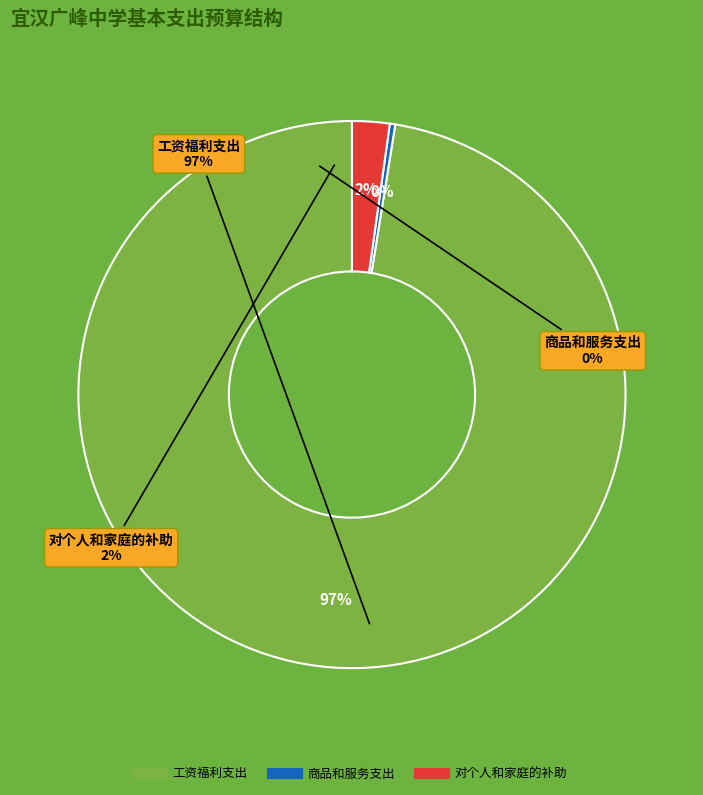

Does 商品和服务支出 account for over 50% of the chart?

No